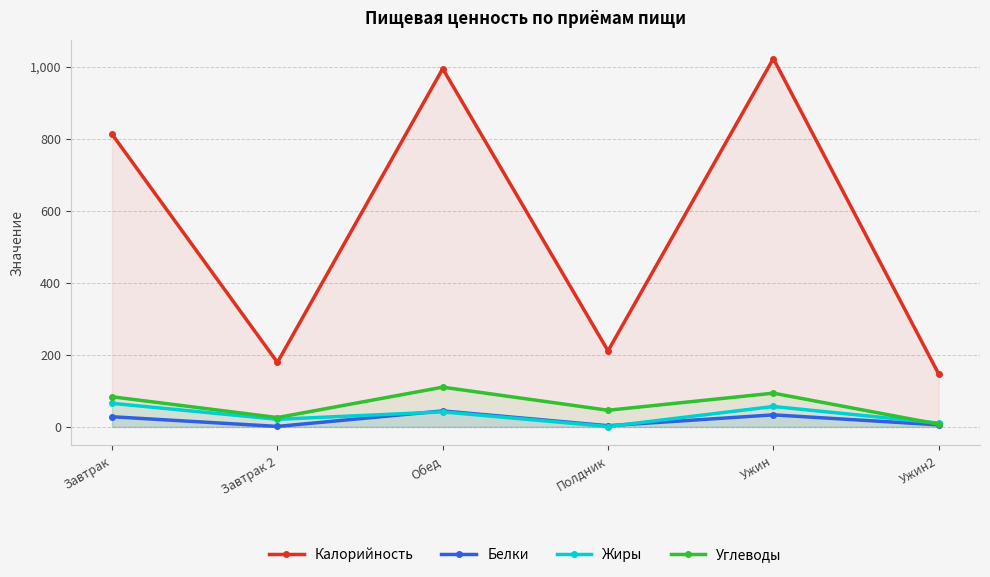

What is the greatest value displayed?

1022.0